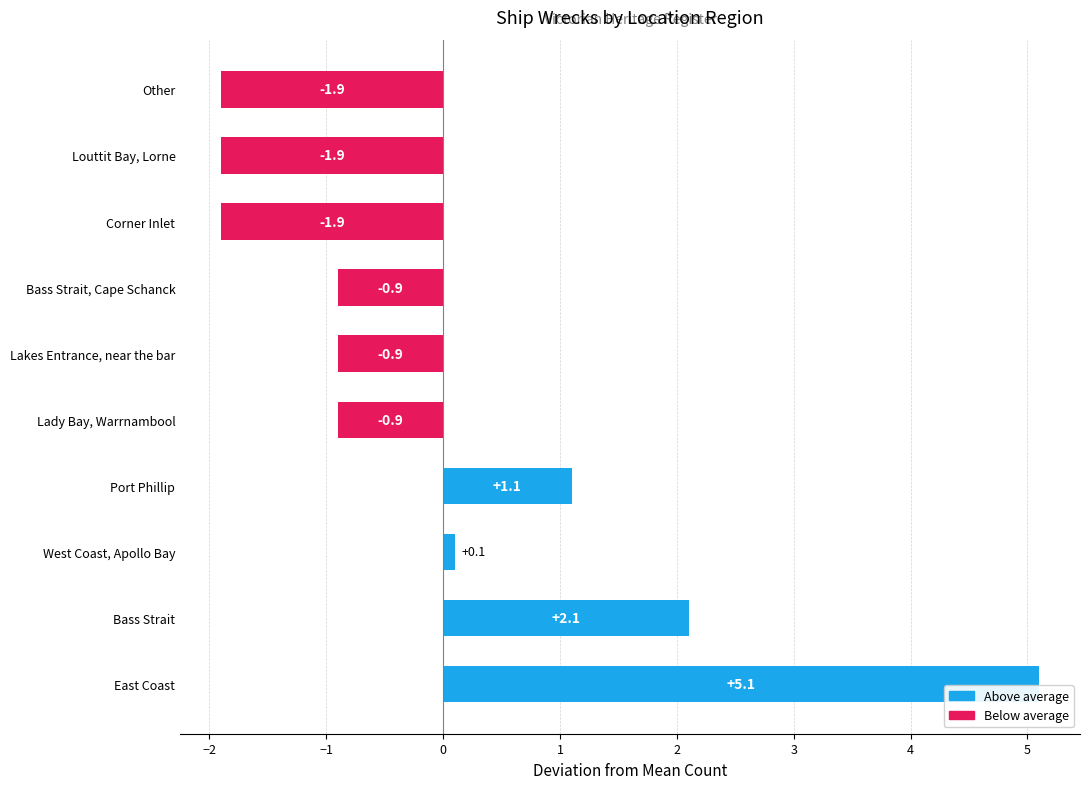

How many values are below 0?

6